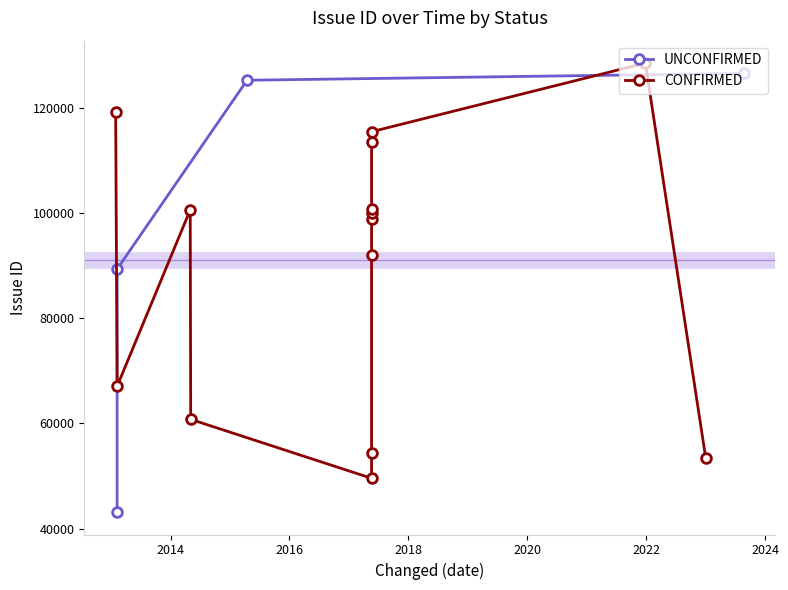

What is the change in value from 2014 to 2018?

+37194